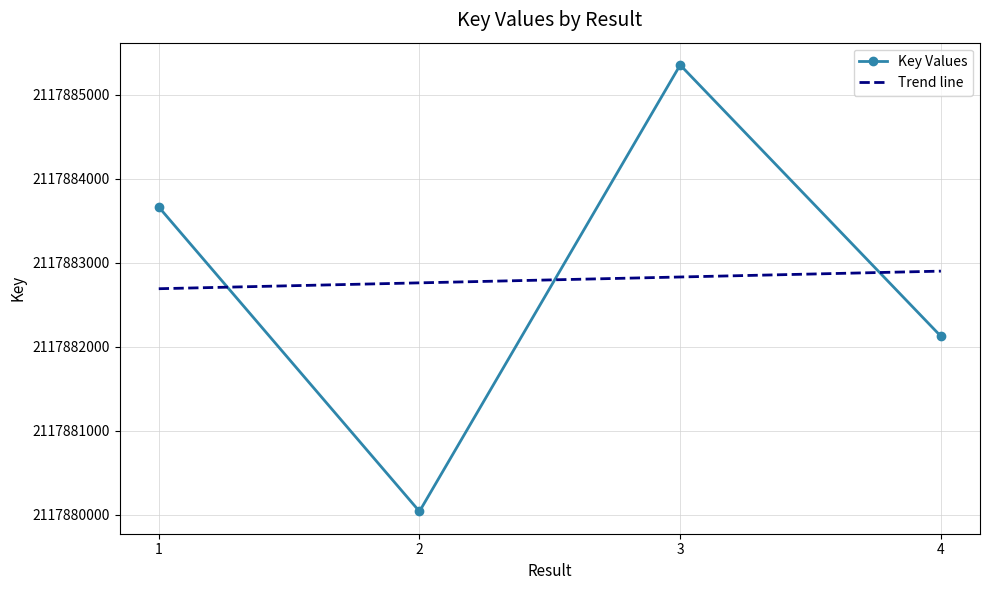

Reading left to right, list all the values displayed in this chart.

1=2117883663	2=2117880039	3=2117885354	4=2117882124